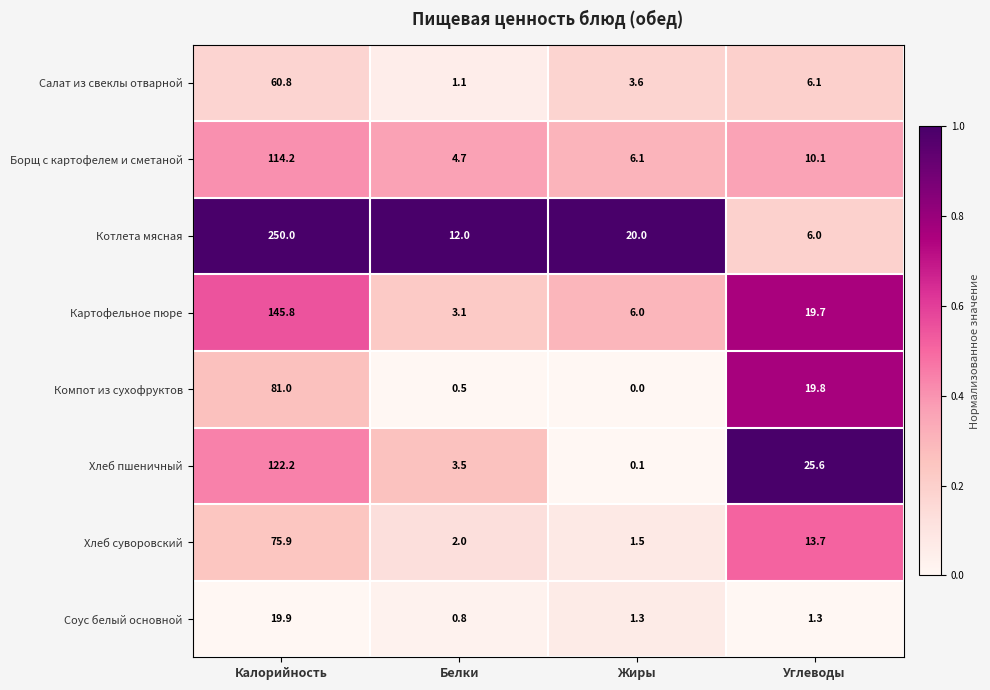

True or false: Хлеб суворовский has a value of 1.5 at Жиры.

True